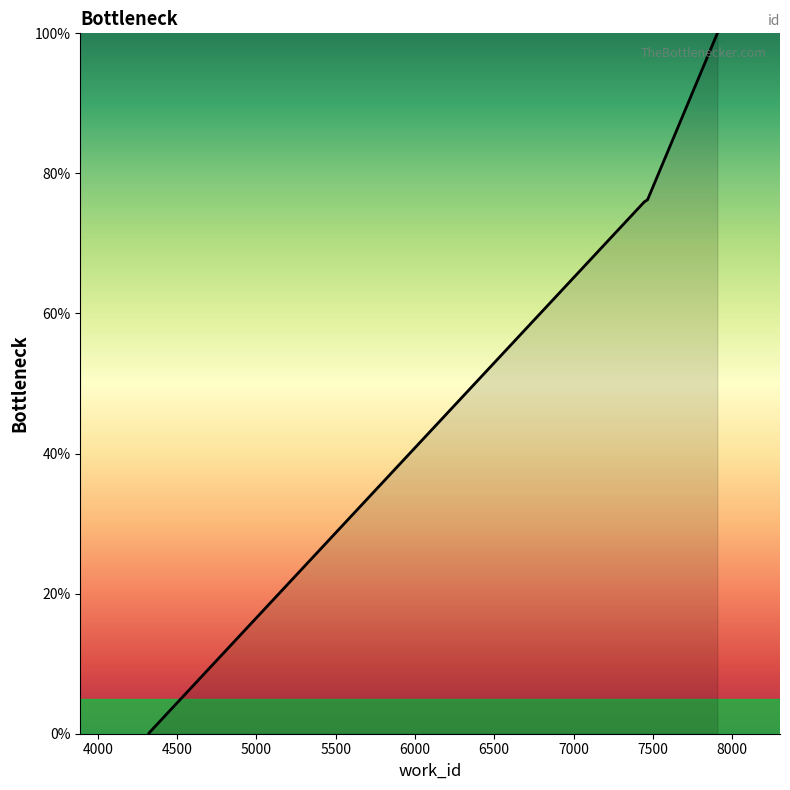

Does the chart have visible grid lines?

No